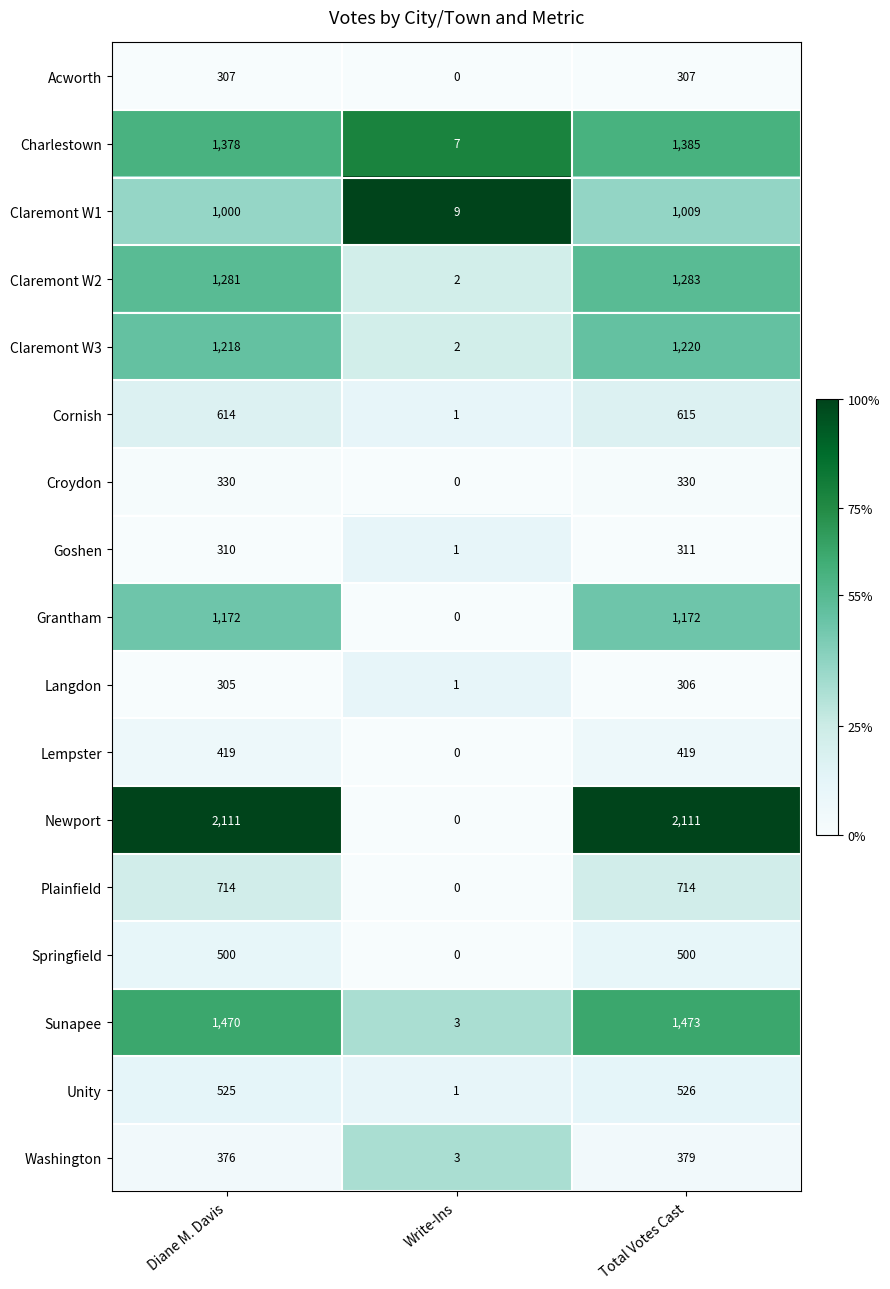

At Total Votes Cast, list the series in order from smallest to largest.

Langdon, Acworth, Goshen, Croydon, Washington, Lempster, Springfield, Unity, Cornish, Plainfield, Claremont W1, Grantham, Claremont W3, Claremont W2, Charlestown, Sunapee, Newport